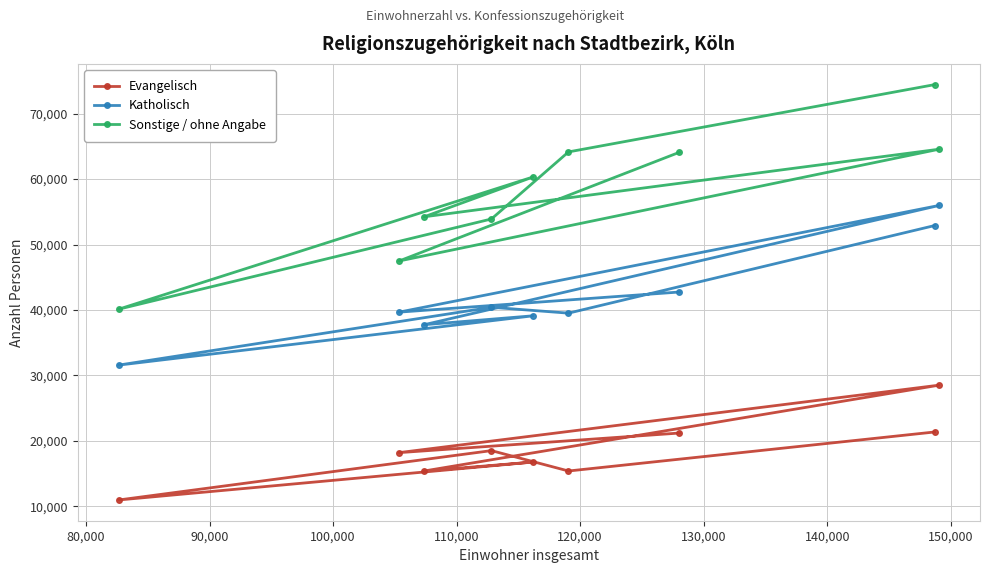

What is the value of the Evangelisch point at the 9th from the left?

28502